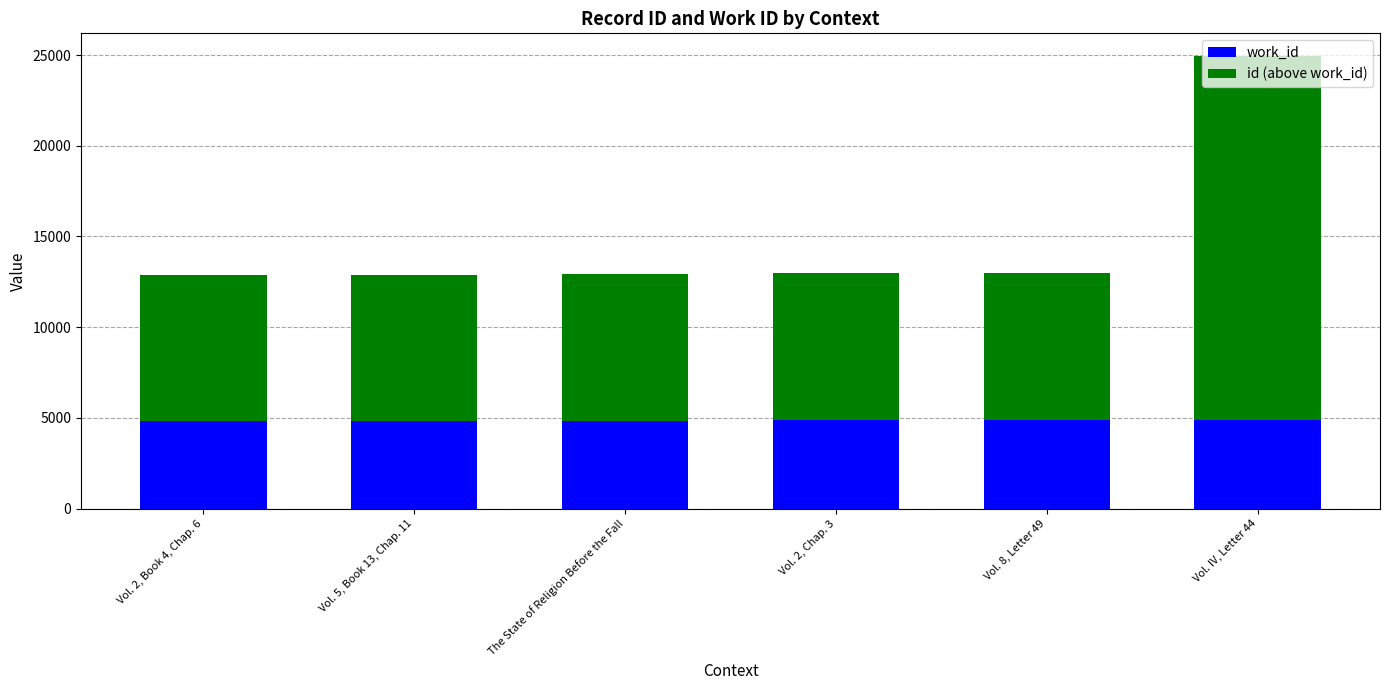

Count the number of data series in this chart.

2